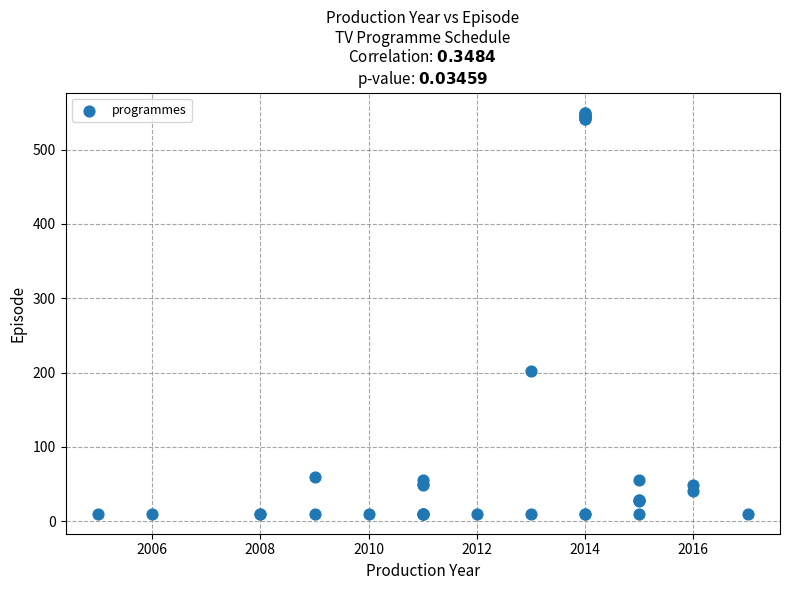

What Y value in the scatter plot is closest to 280?

202